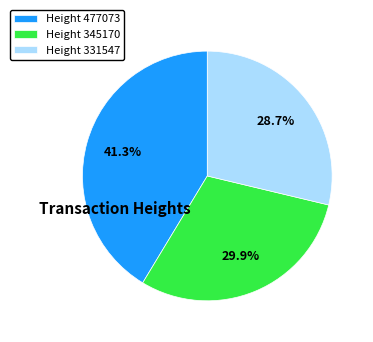

Which category has the biggest portion of the pie?

Height 477073